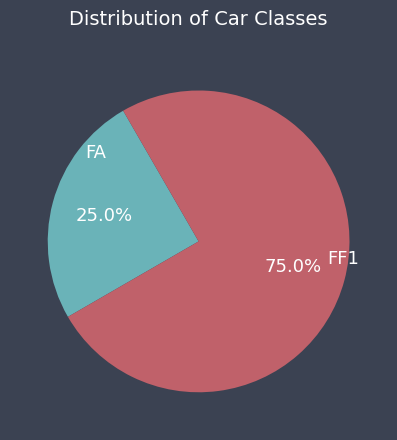

Is it true that FF1 is 75% of the pie?

True